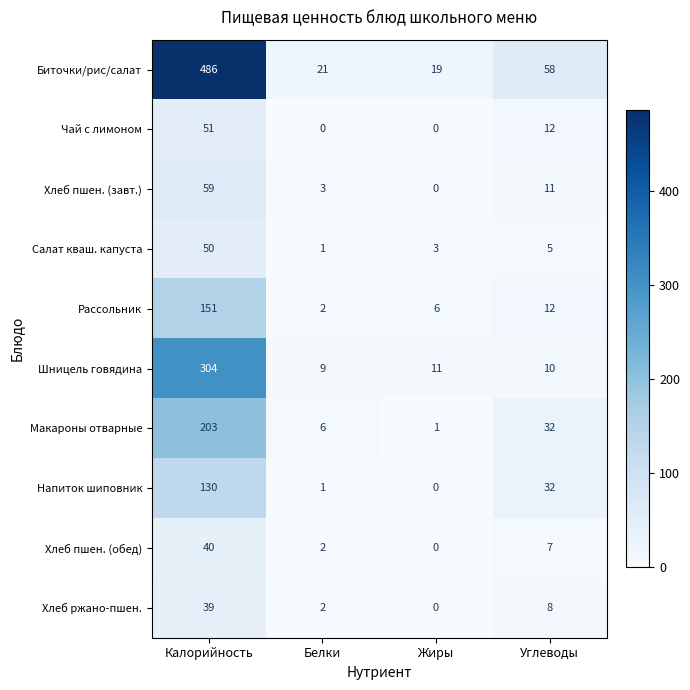

What value does the Салат кваш. капуста series have at Калорийность?

50